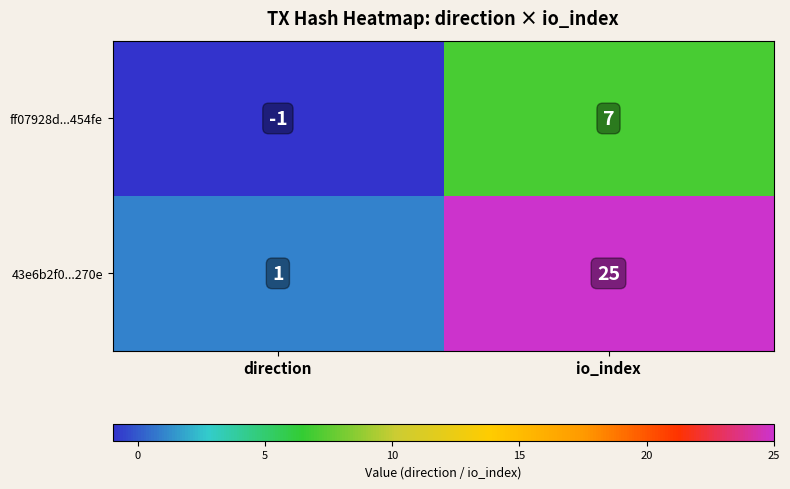

At which label is 43e6b2f0...270e closest to 13?

direction